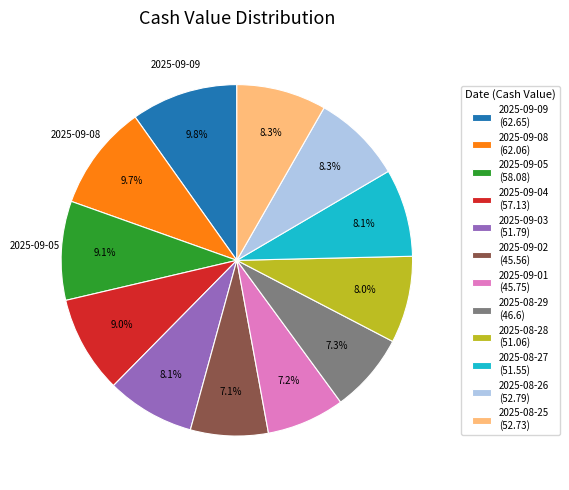

To the nearest percent, what is the average slice percentage?

8%